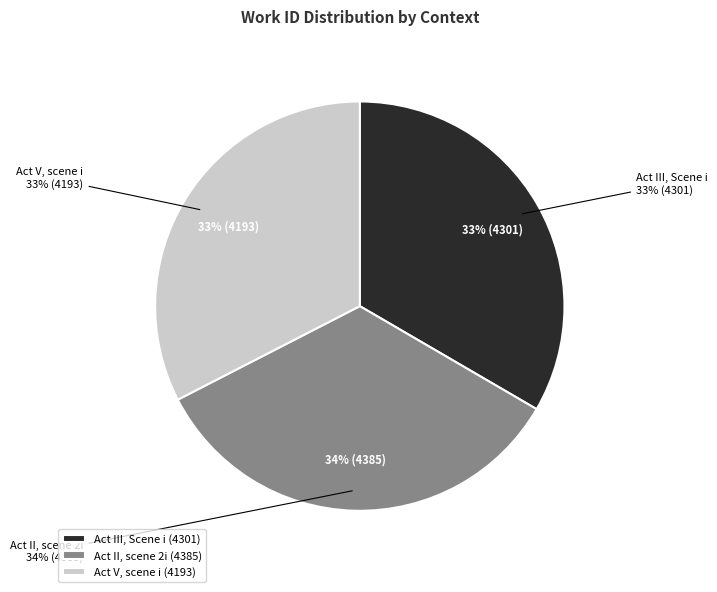

To the nearest percent, what percentage of the pie is Act V, scene i?

33%